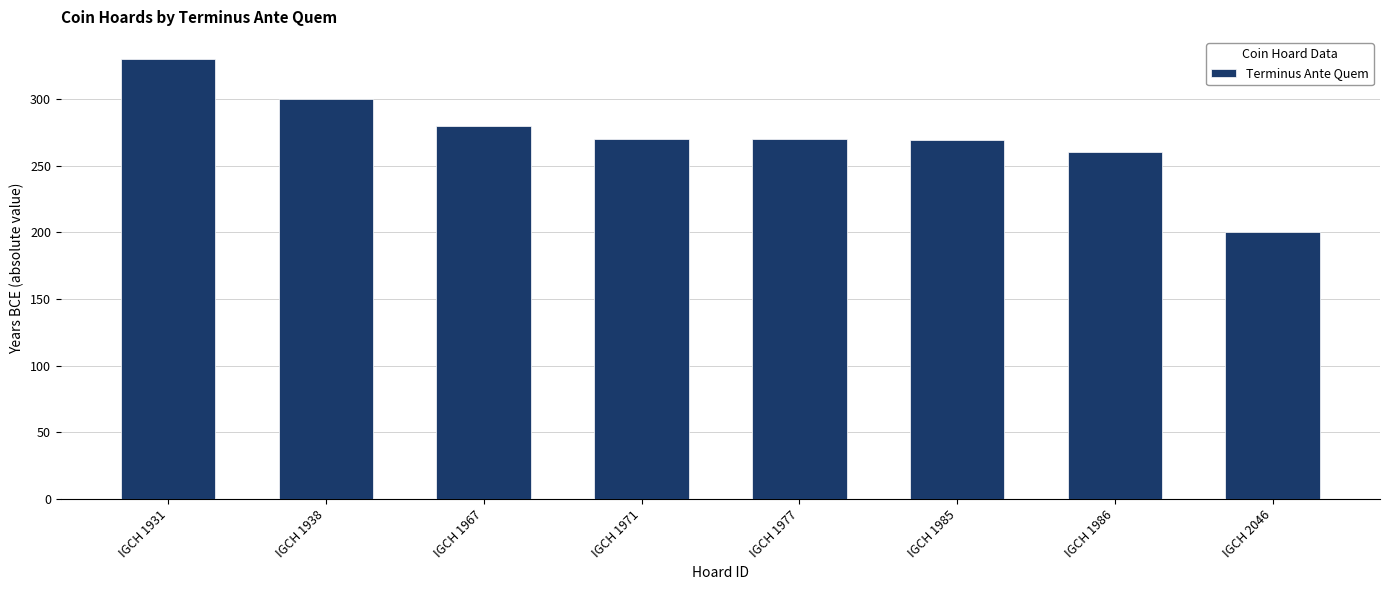

Read the value at IGCH 2046, to the nearest 5.

200